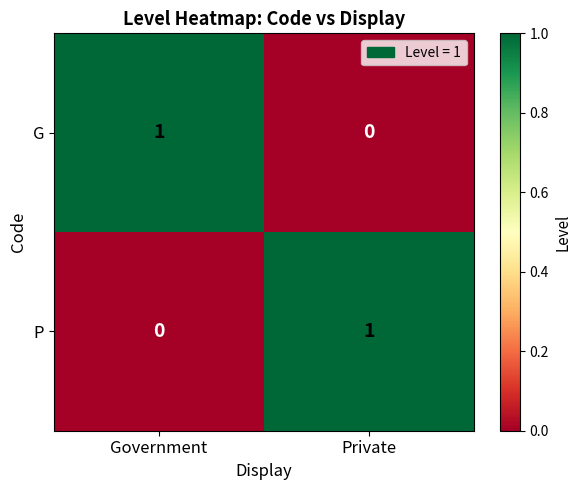

At which label is G closest to 0?

Private